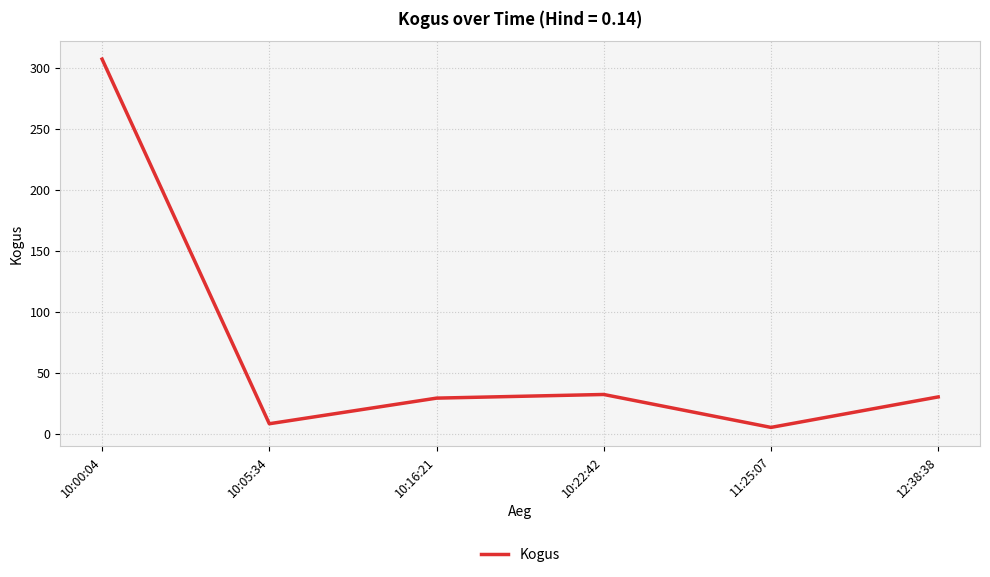

The value at 10:00:04 is 452. True or false?

False